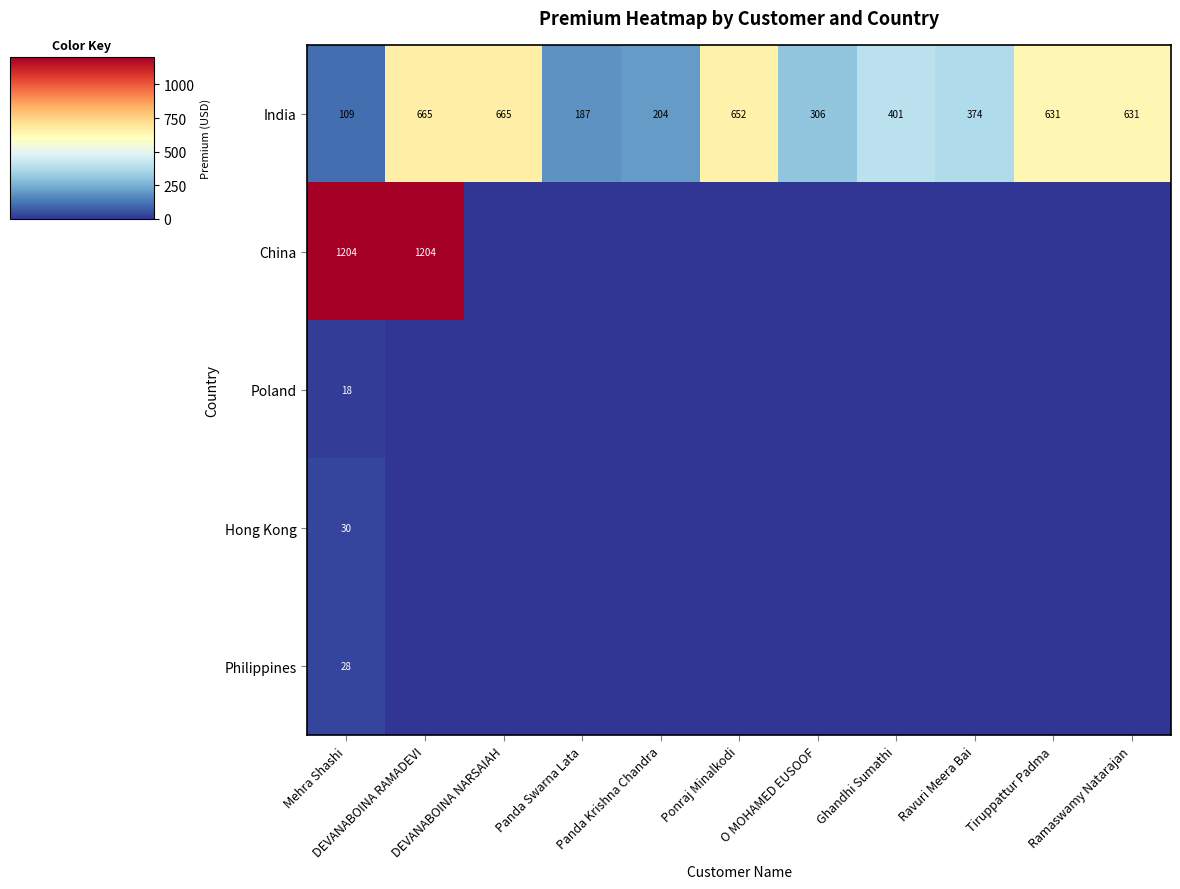

How many categories are shown in the chart?

11